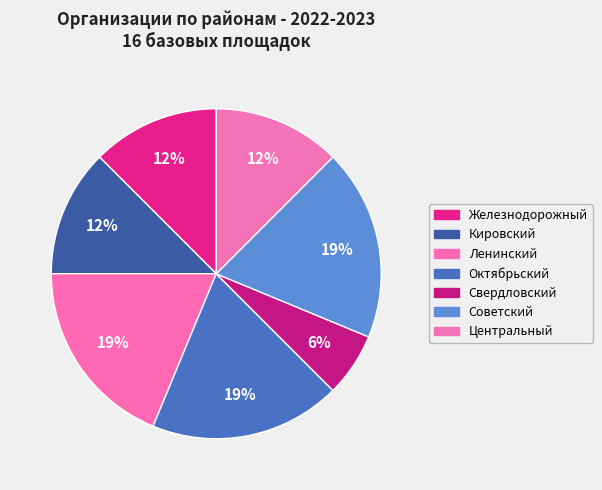

How many segments does this pie chart have?

7